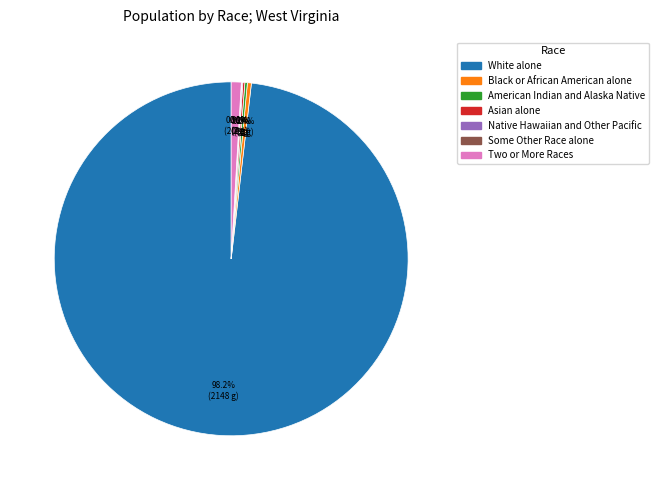

What is the total percentage of Black or African American alone and Two or More Races?

1.3%